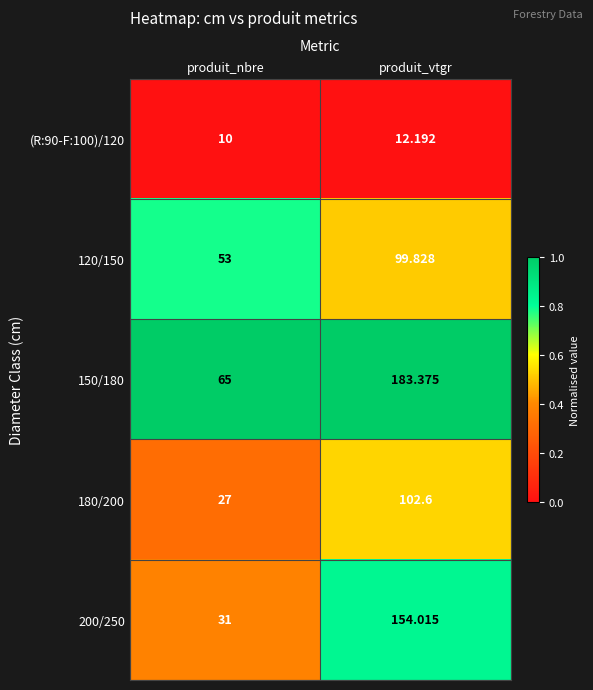

How many series are shown in this chart?

5